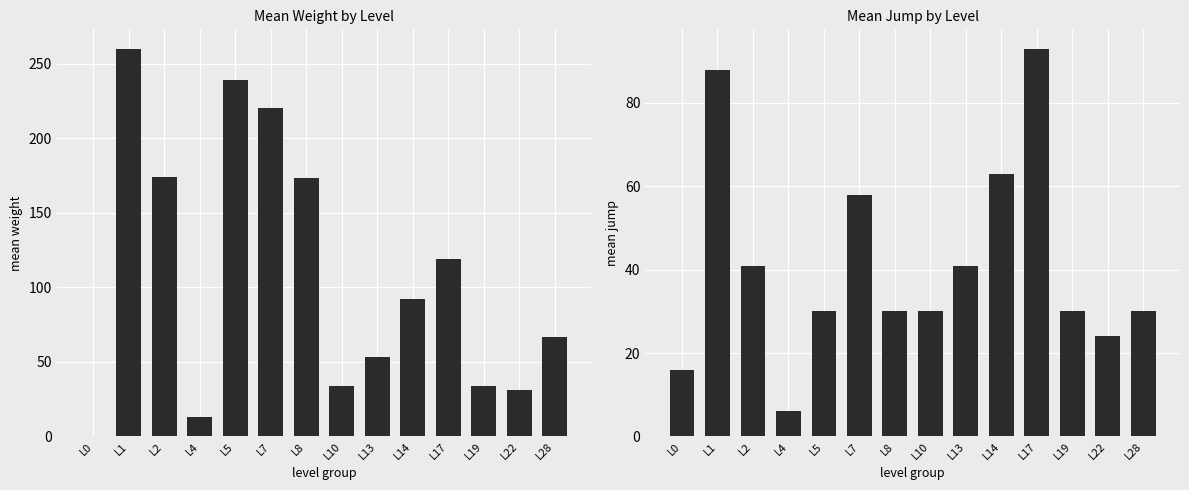

At L28, list the series in order from smallest to largest.

mean_jump, mean_weight